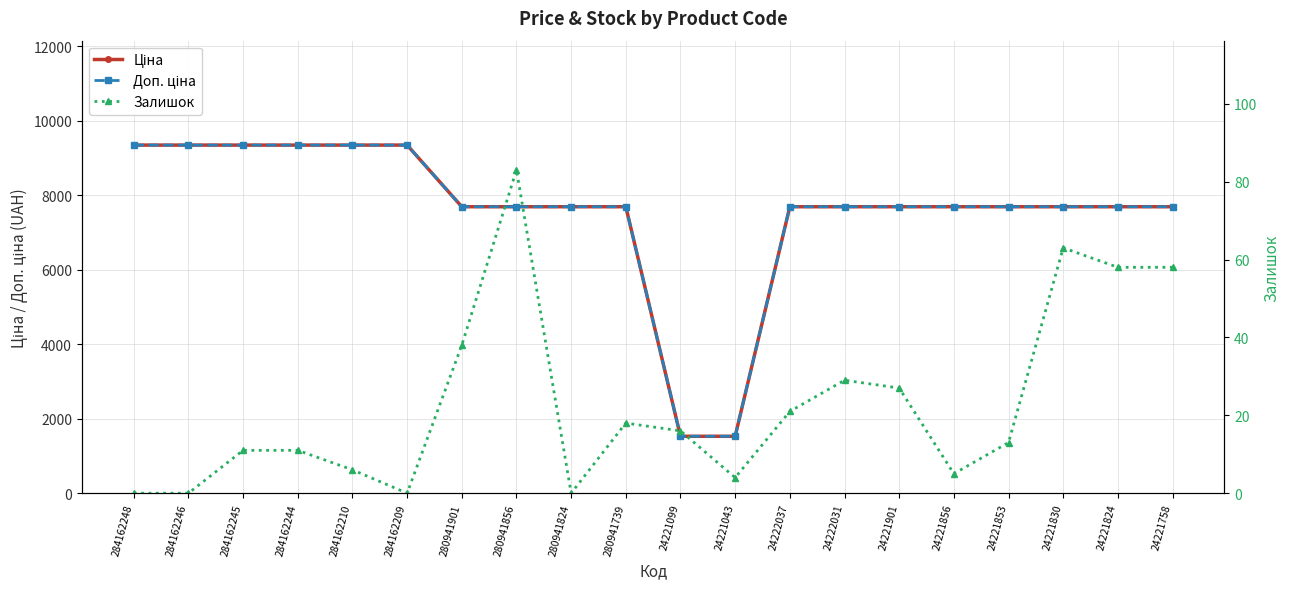

What is the spread (max minus min) of values at 24221856?

7683.0